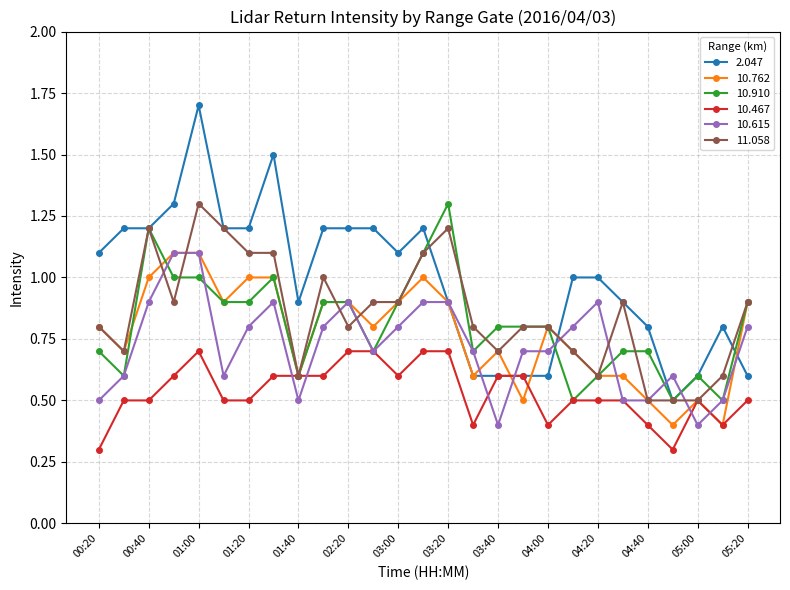

Which series has the largest total across all categories?

2.047